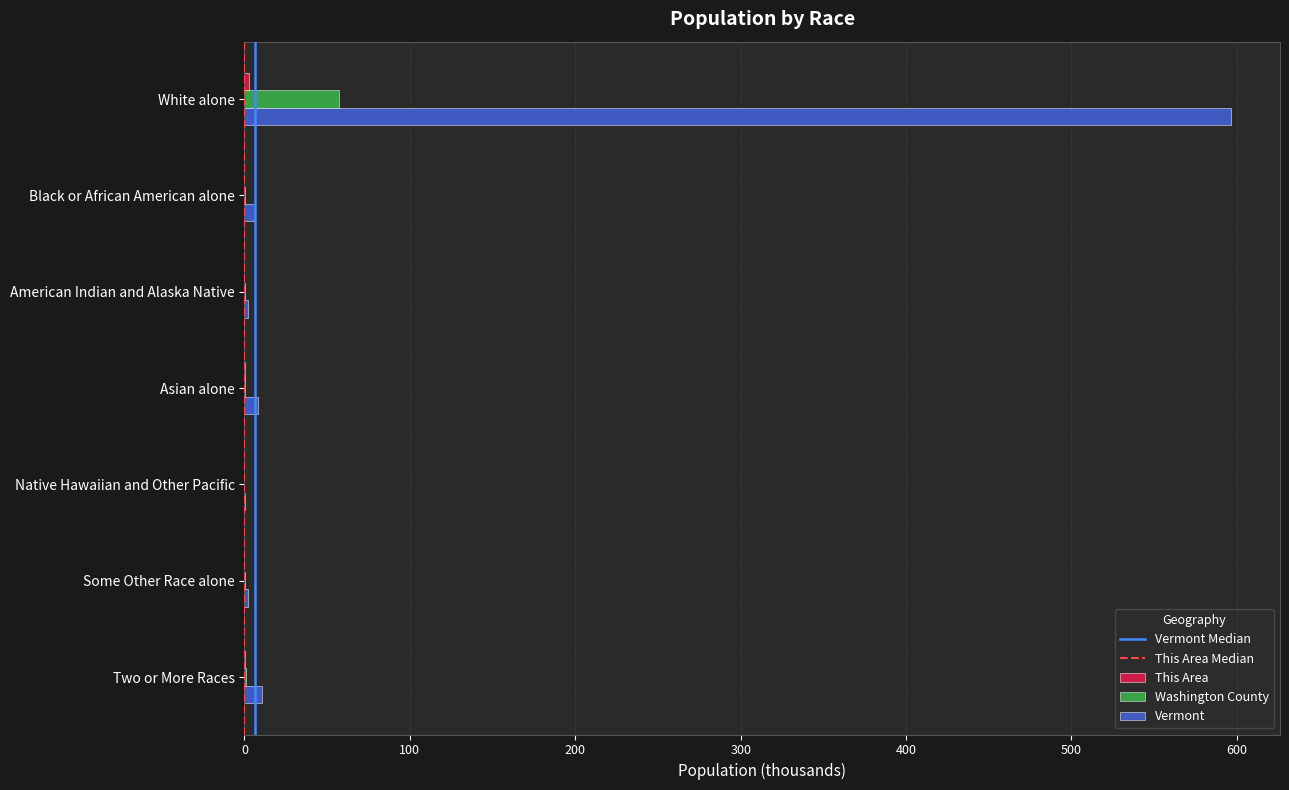

Which series has the largest total across all categories?

Vermont